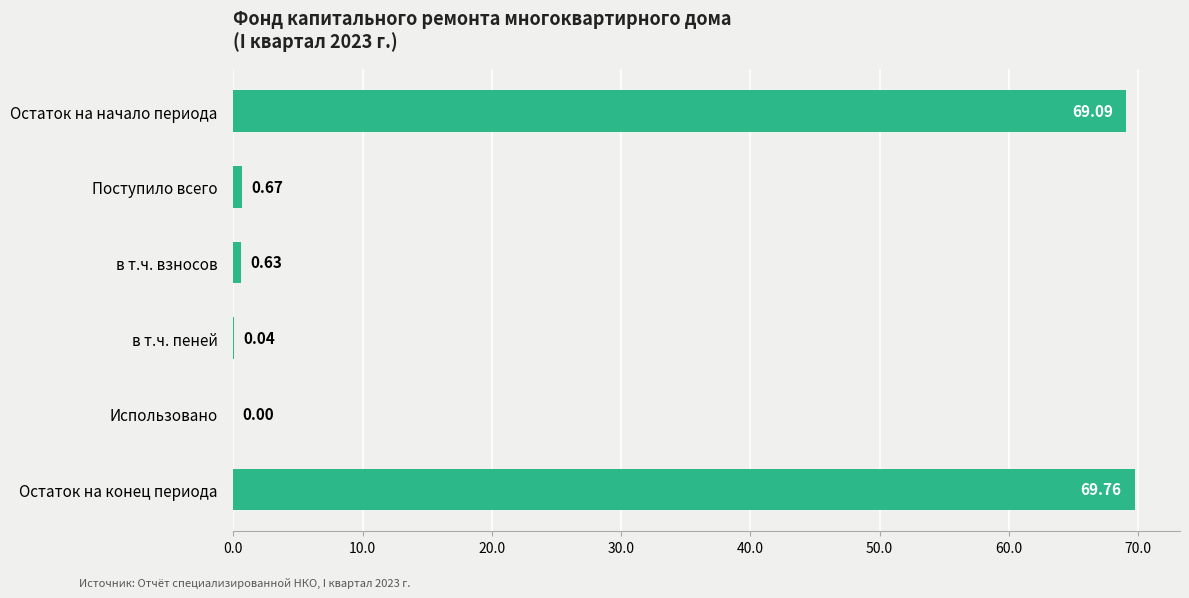

How many series are shown in this chart?

1